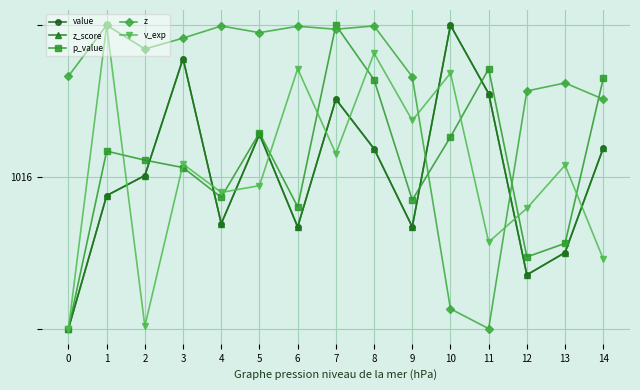

True or false: z_score and value cross at least once.

False